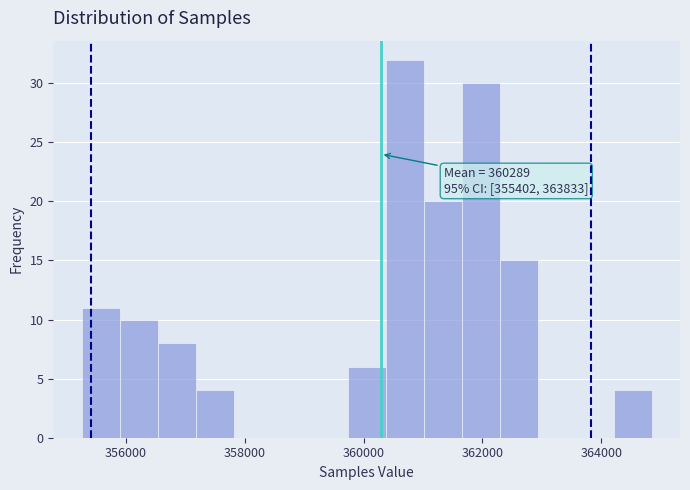

Around what value on the x-axis is the tallest bar? Give the approximate position of its centre, as read against the axis.

360600